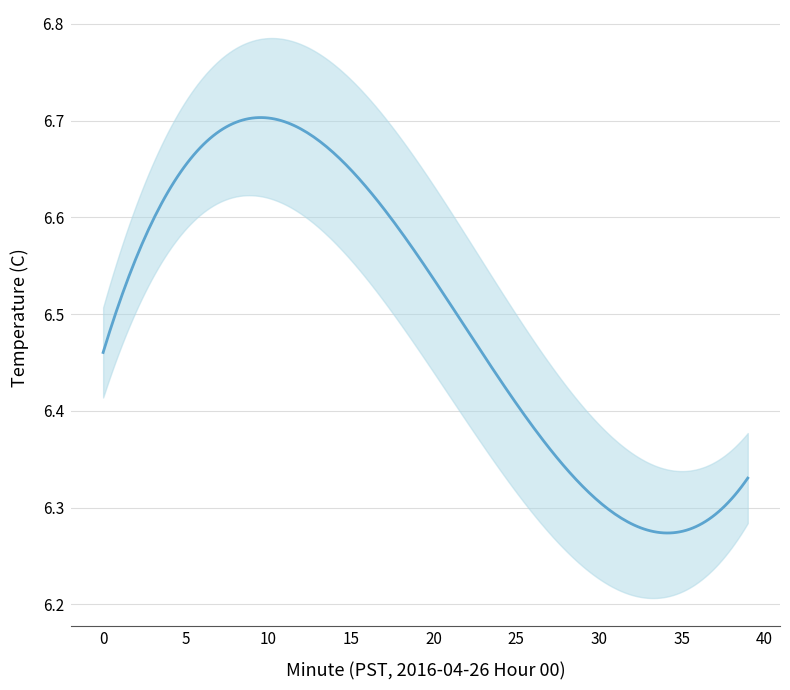

The value at 5 is 11.5. True or false?

False